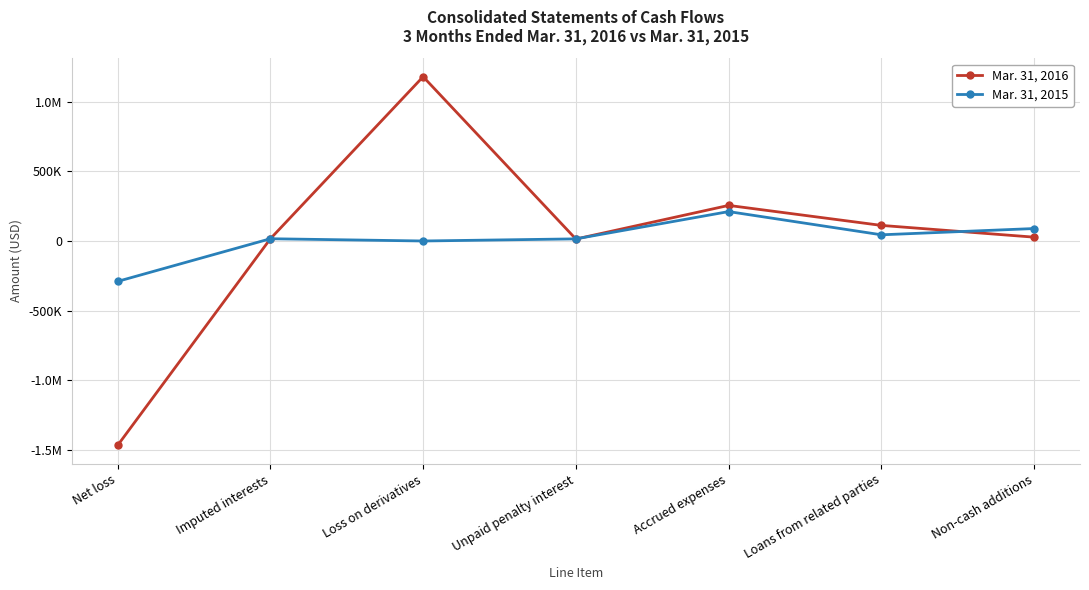

Does the chart have visible grid lines?

Yes